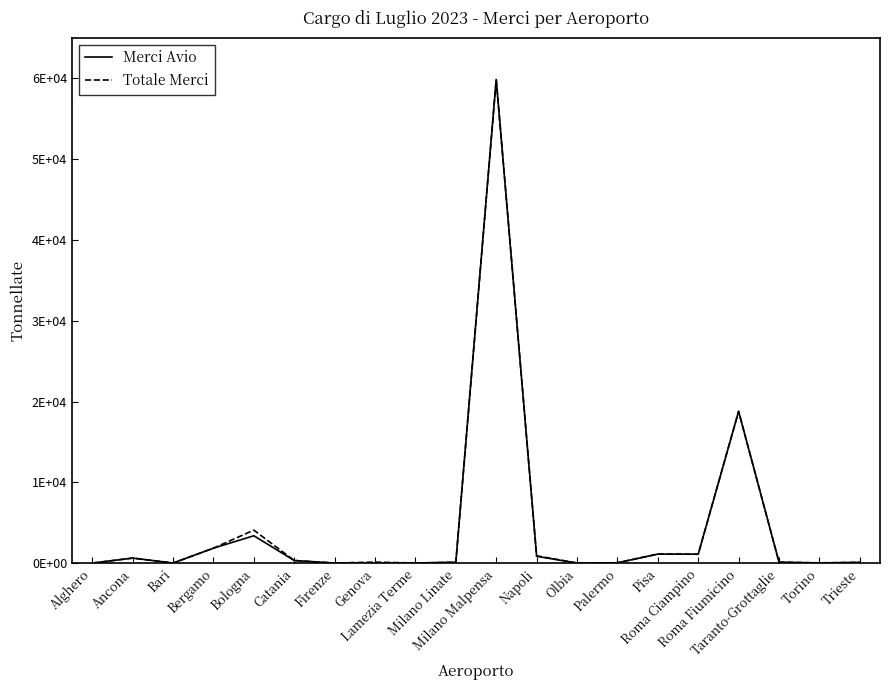

True or false: Totale Merci has a value of 92.1 at Trieste.

True